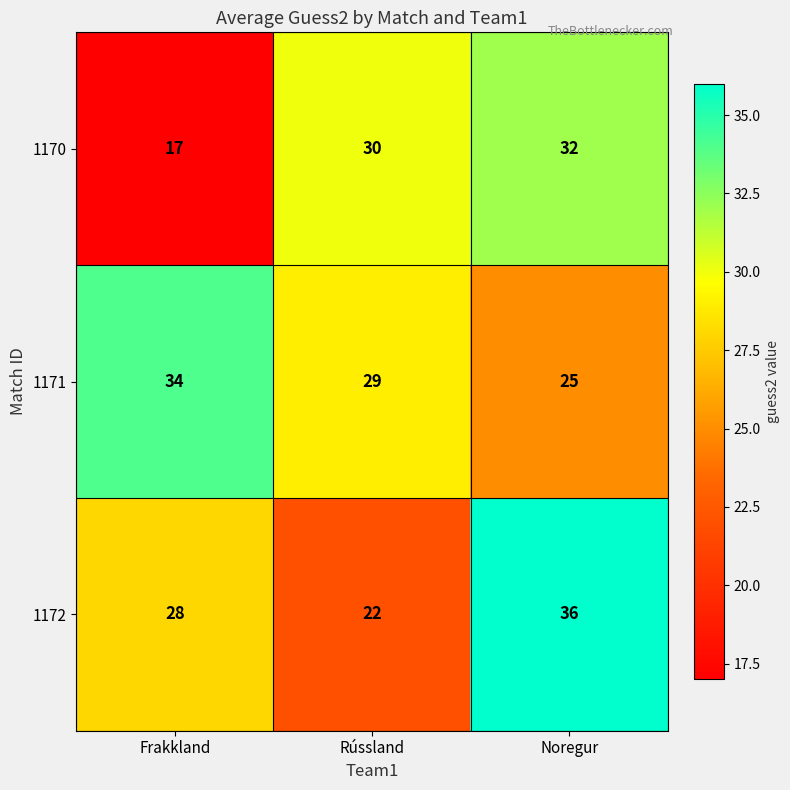

What is the average value of the 1170 series?

26